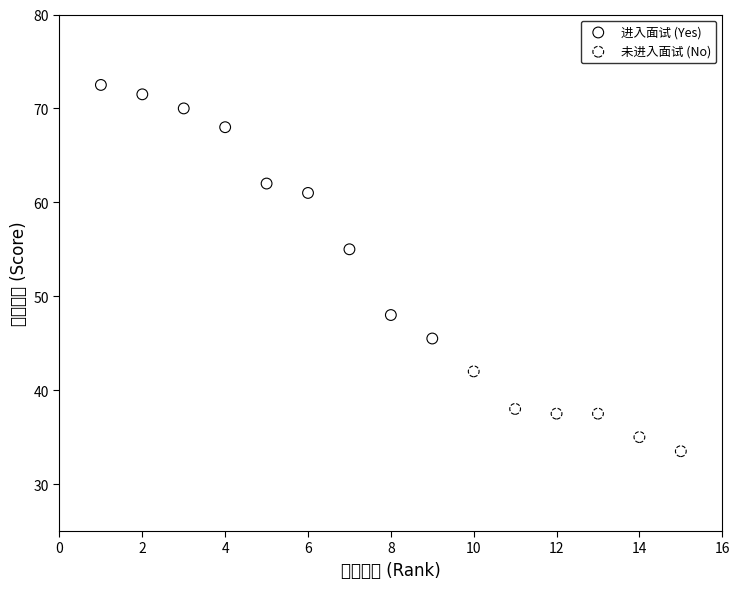

Which series contains the lowest Y value?

未进入面试 (No)